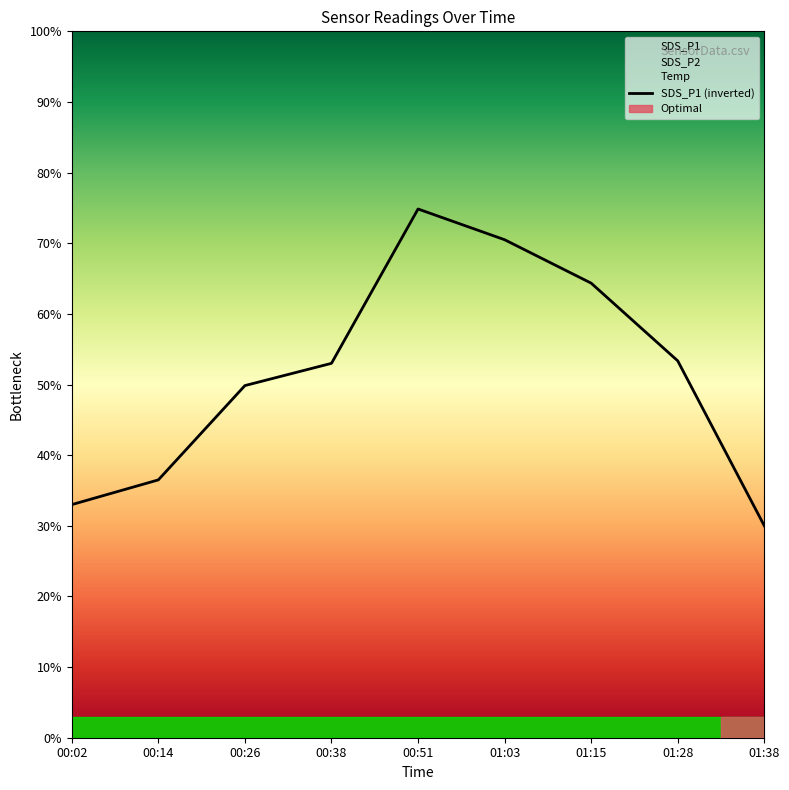

Count the number of values greater than 53.

4